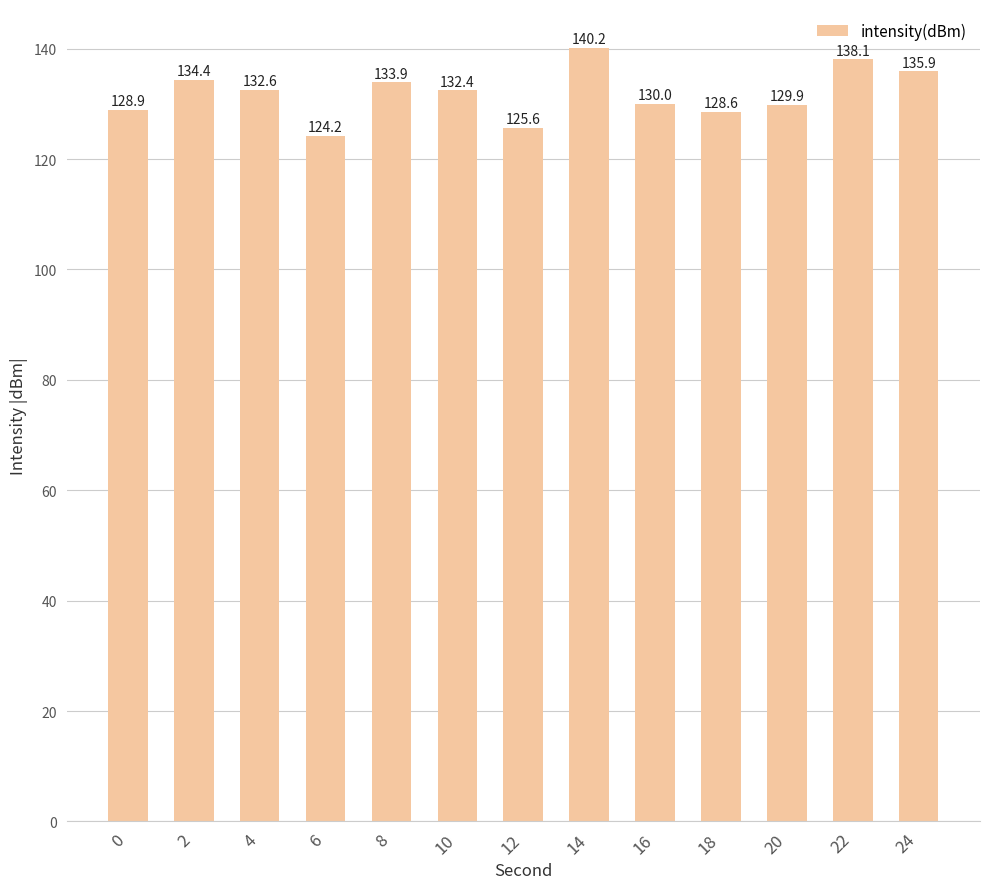

What is the difference between the maximum and minimum values?

16.0